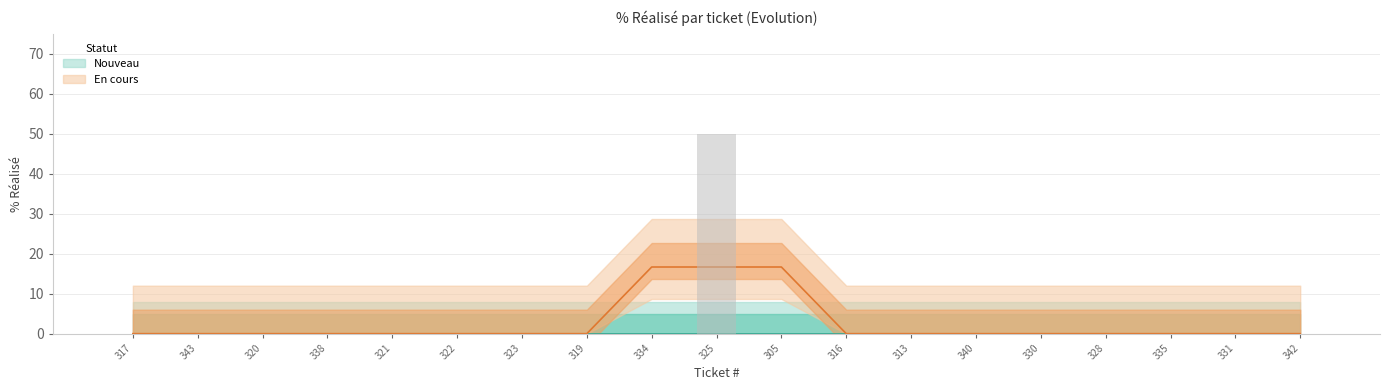

What is the label of the 14th bar from the right?

322